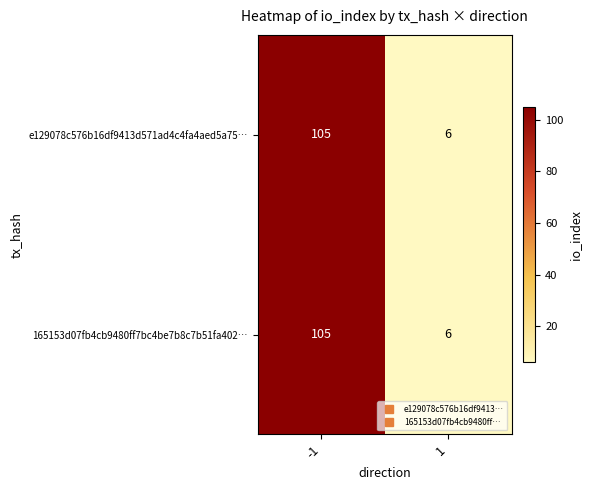

What is the minimum value shown in the chart?

6